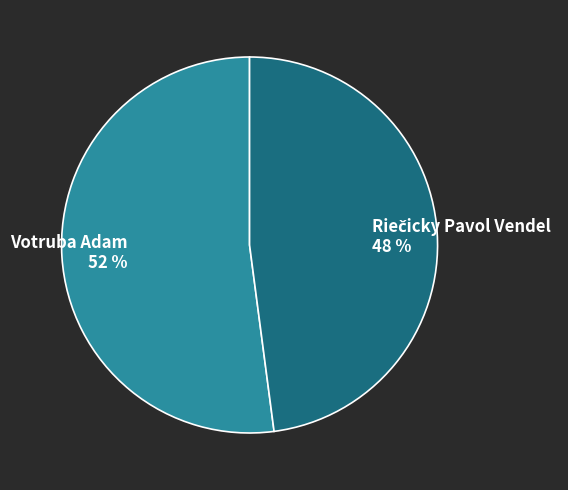

Is it true that Votruba Adam is 43% of the pie?

False